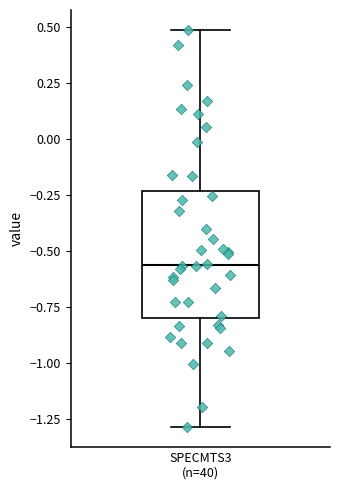

Transcribe this box plot: give where the median line is, the range the box spans, and where the two whiskers end, as read against the y-axis. The values are not printed on the chart, so give them approximately, as read against the axis.

median -0.55, box -0.80 to -0.25, whiskers -1.30 to 0.50